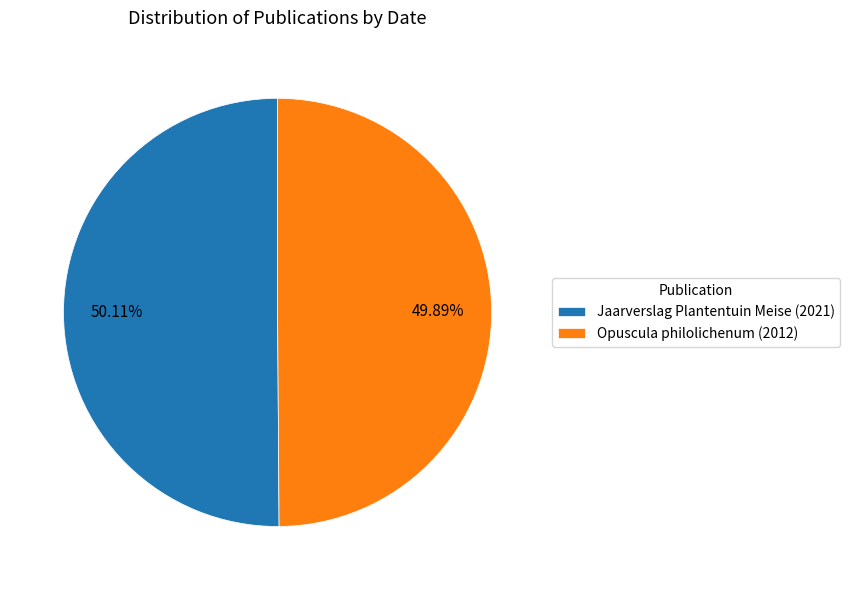

Does any single category account for the majority?

Yes